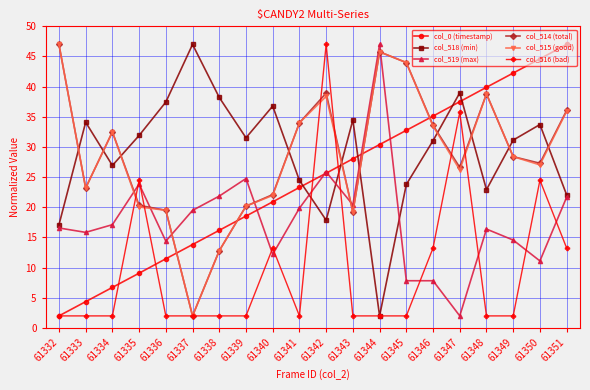

Where do col_515 (good) and col_519 (max) first cross each other?

61334 and 61335